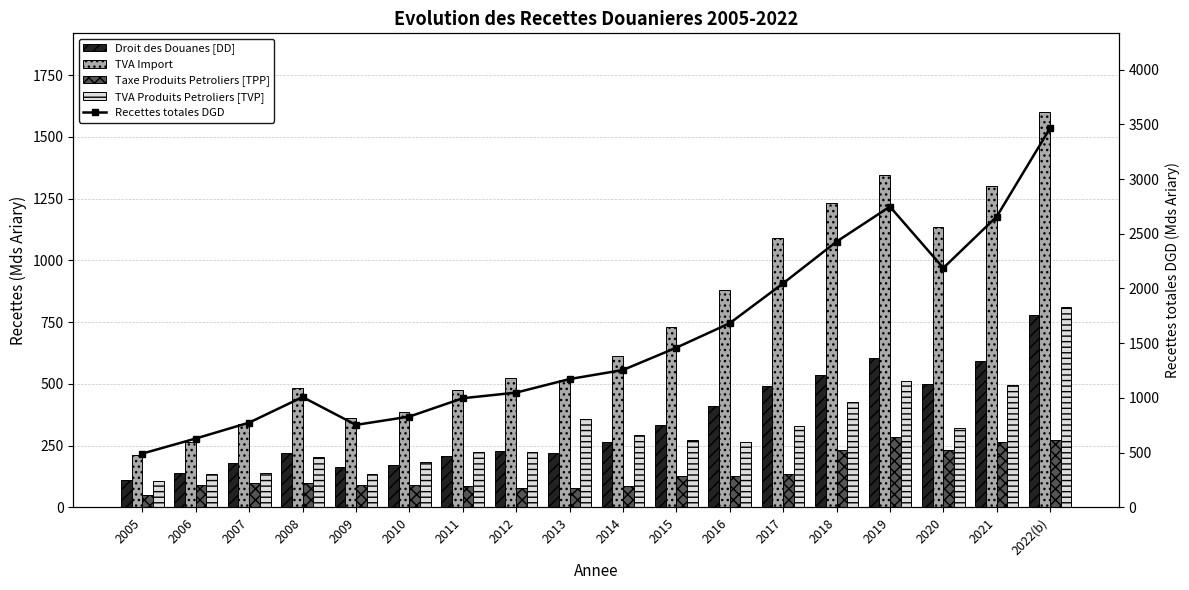

Rank the series by their maximum value, from highest to lowest.

Recettes totales DGD, TVA Import, TVA Produits Petroliers [TVP], Droit des Douanes [DD], Taxe Produits Petroliers [TPP]